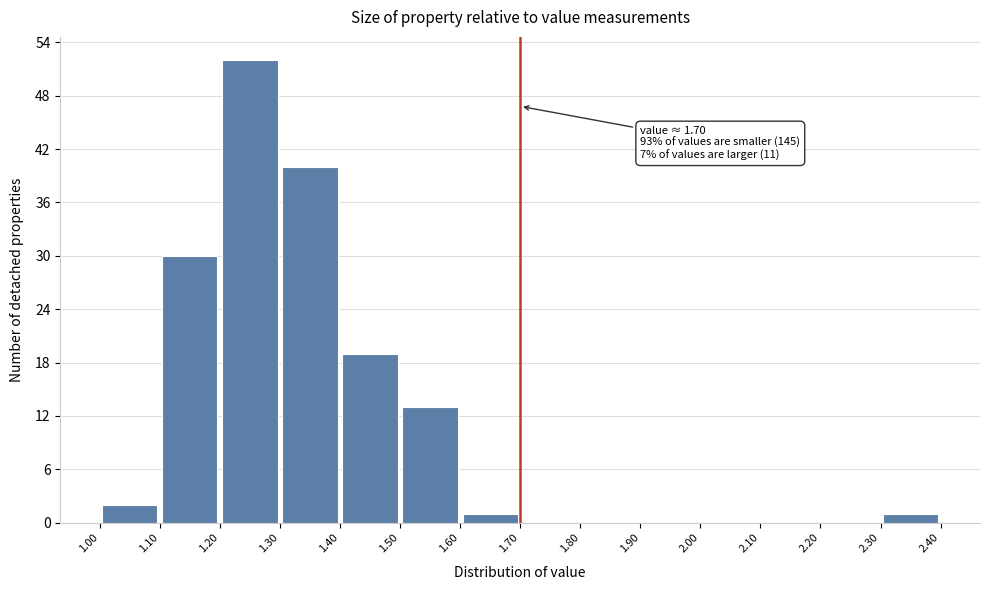

Over which range of the x-axis is the bar tallest?

1.20 to 1.30